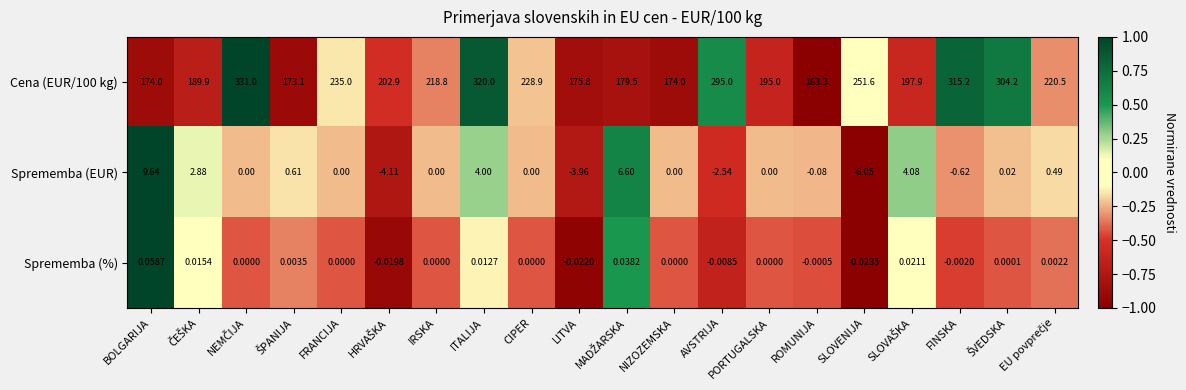

Which category has the highest value in the Sprememba (EUR) series?

BOLGARIJA